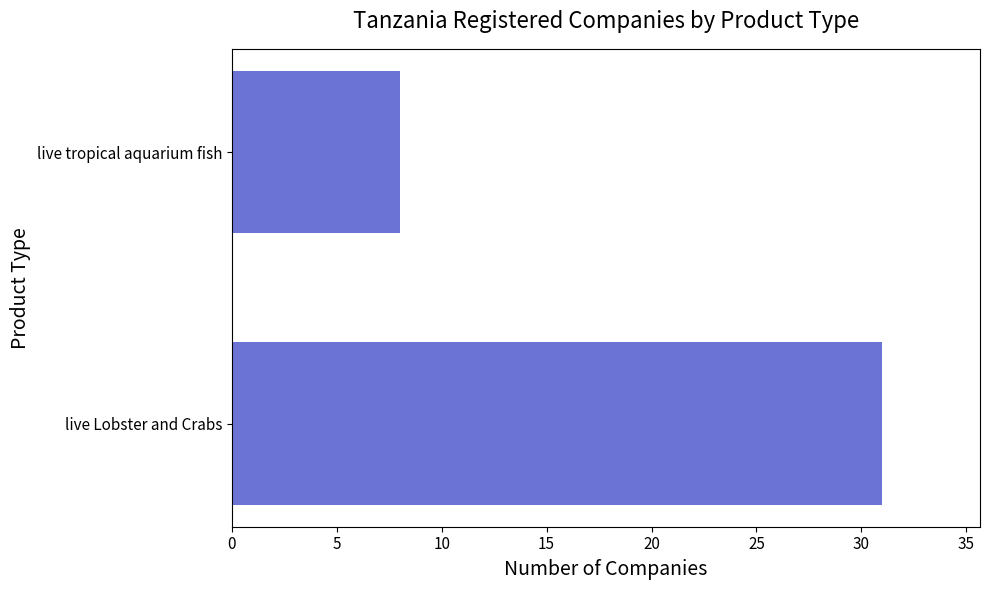

Rank the categories by value from highest to lowest.

live Lobster and Crabs, live tropical aquarium fish